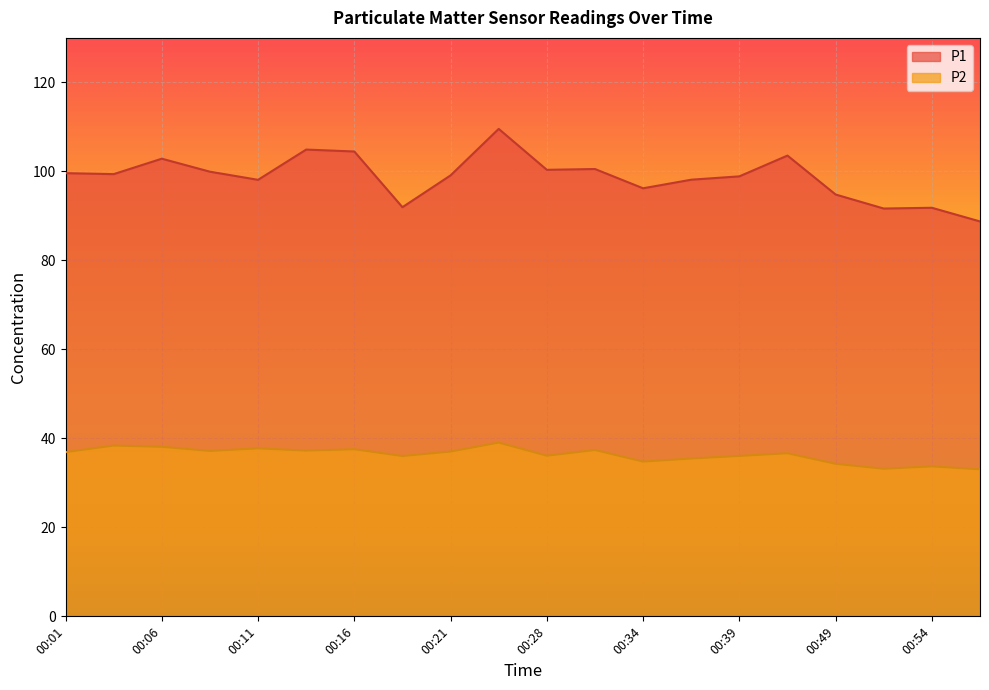

At which category is the sum across all series the highest?

00:23